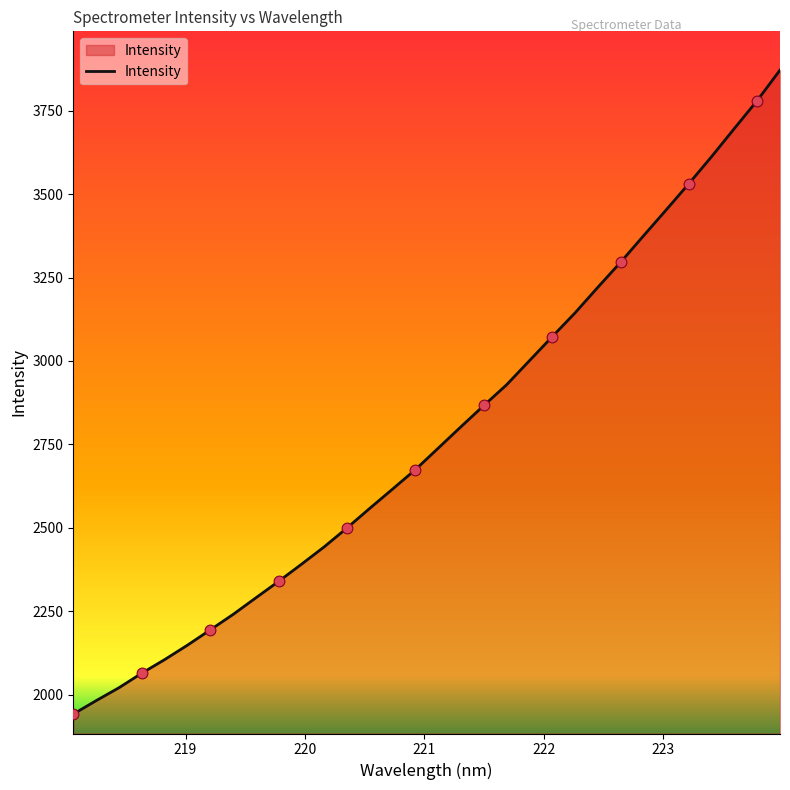

What is the maximum value shown in the chart?

3871.6